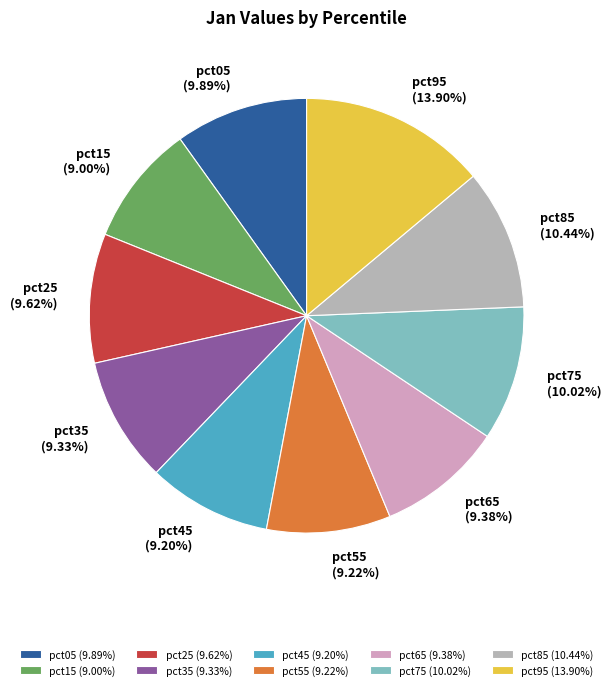

Does pct65 account for over 50% of the chart?

No